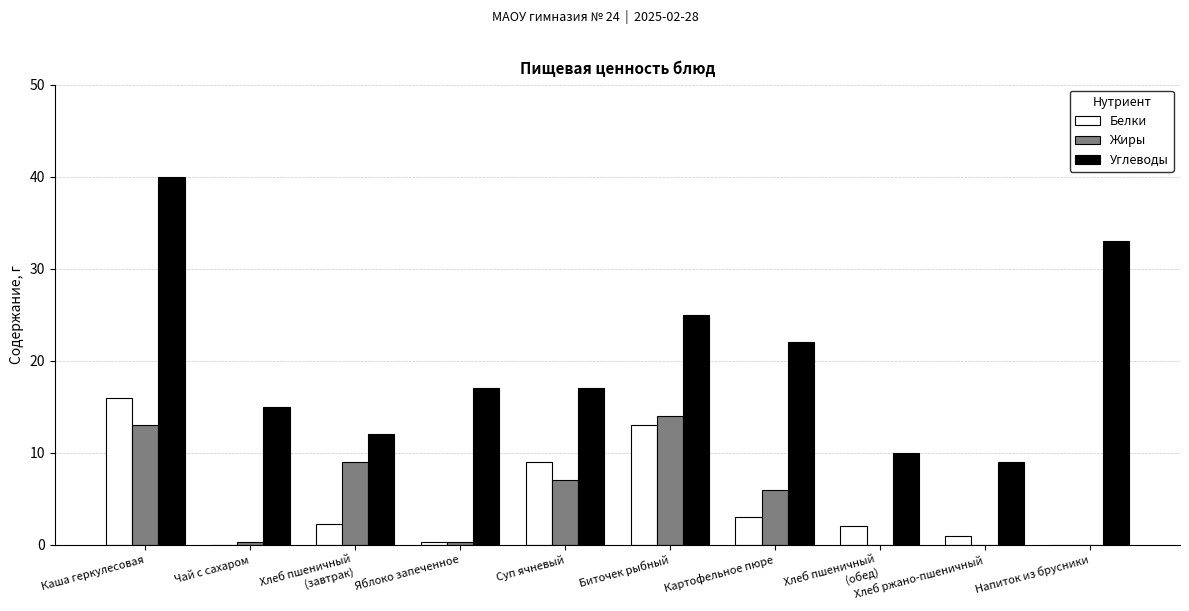

Is the value of Белки at Каша геркулесовая greater than the value of Жиры at Хлеб пшеничный
(обед)?

Yes